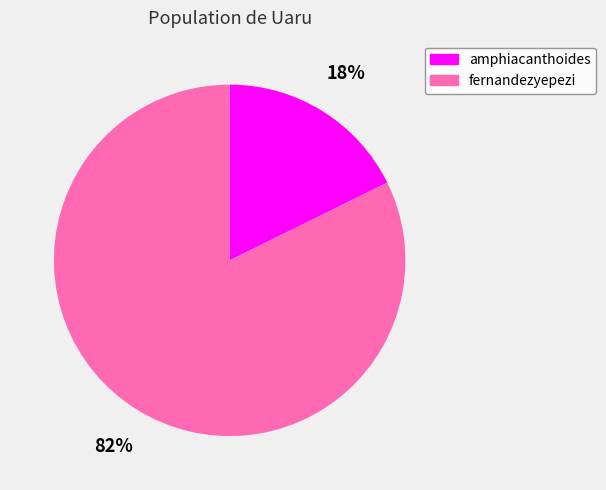

Rank the categories by value from highest to lowest.

fernandezyepezi, amphiacanthoides